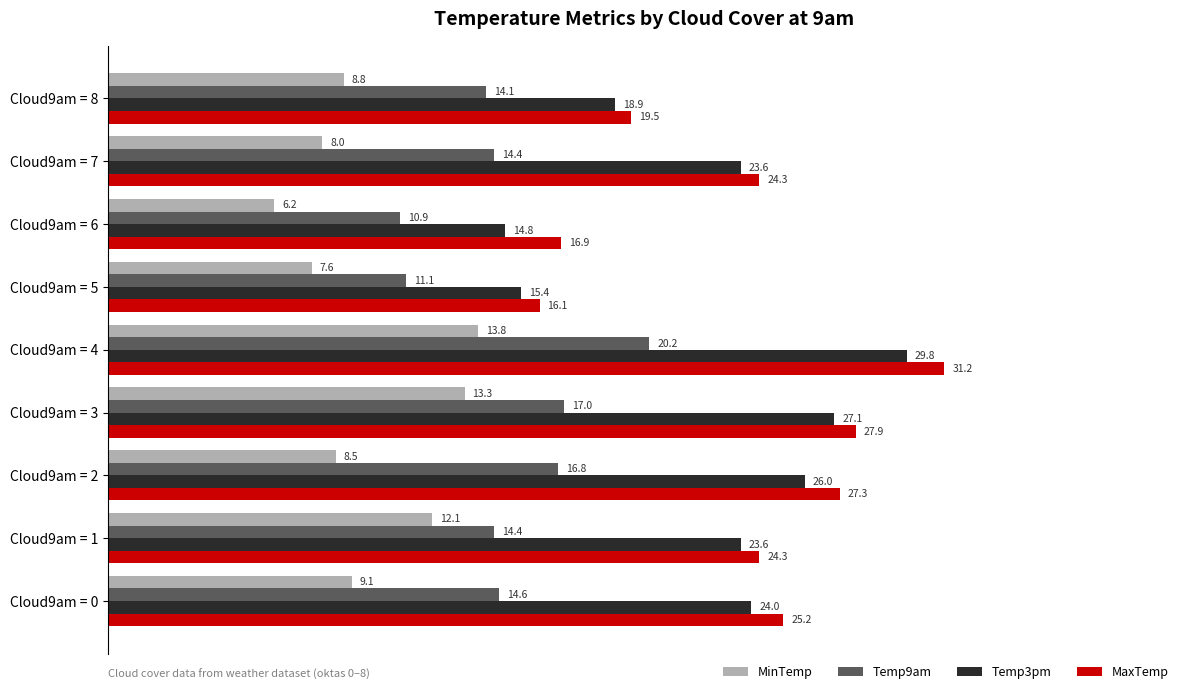

What are all the series names shown in the legend?

MinTemp, Temp9am, Temp3pm, MaxTemp